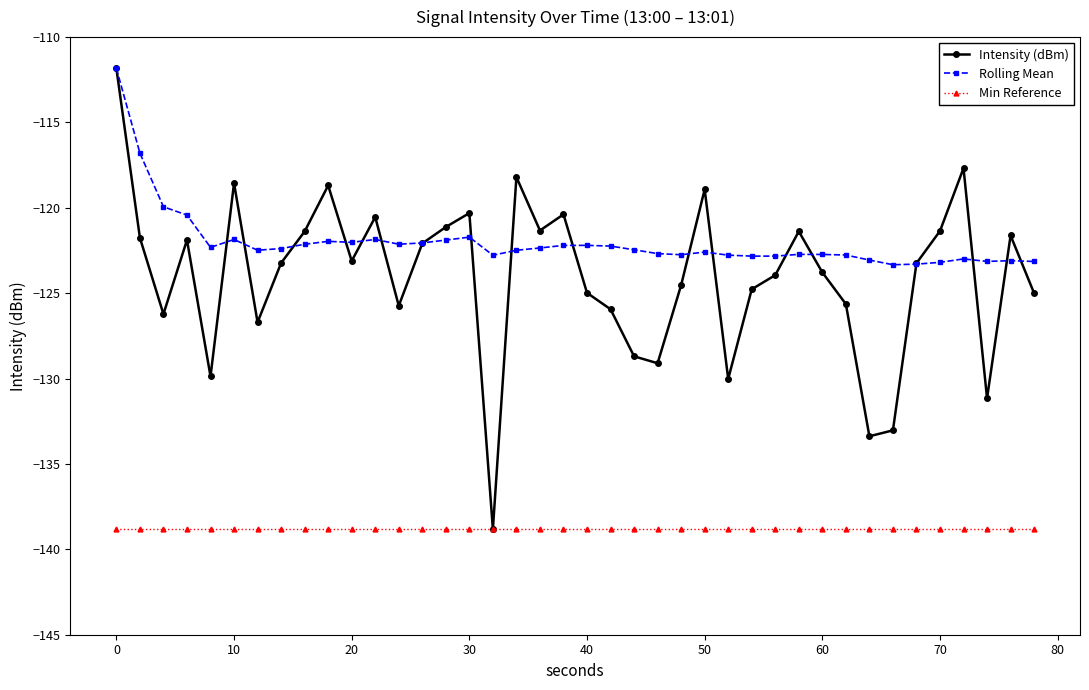

True or false: Rolling Mean has more than 2 points higher than both neighbors.

True